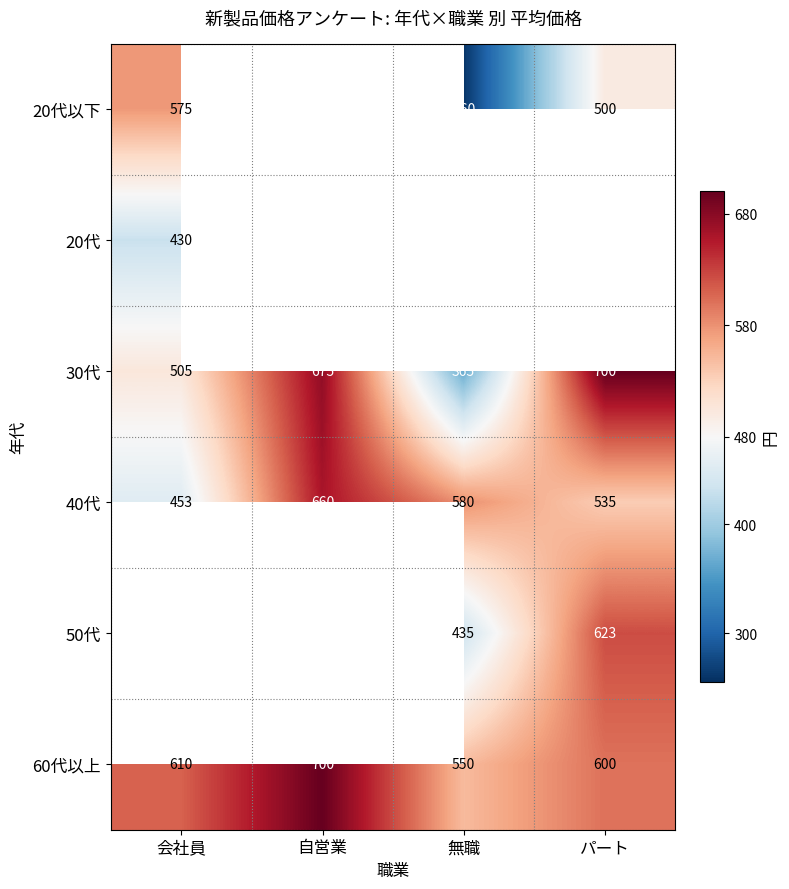

At which category does the chart reach its minimum across all series?

無職